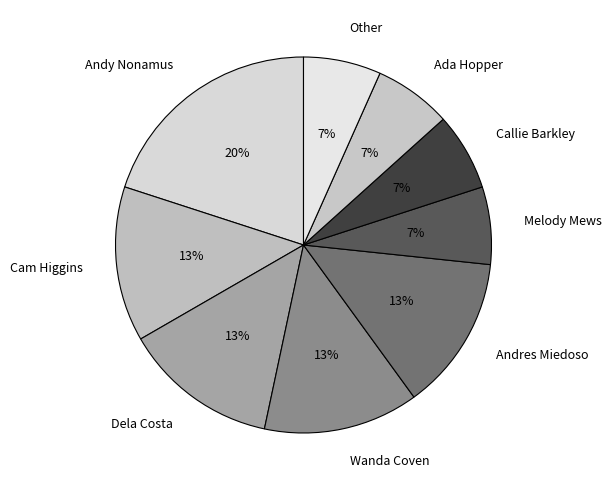

To the nearest percent, what is the average slice percentage?

11%